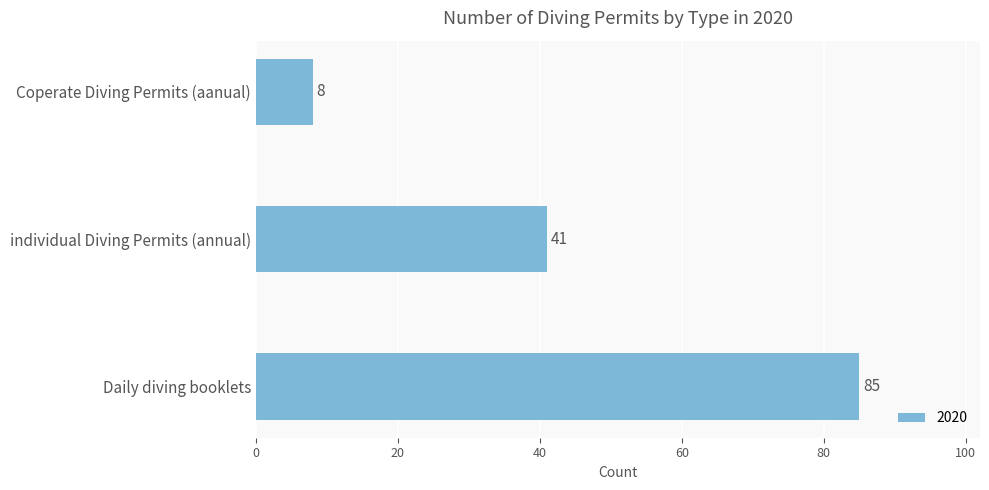

The value at Coperate Diving Permits (aanual) is 8. True or false?

True